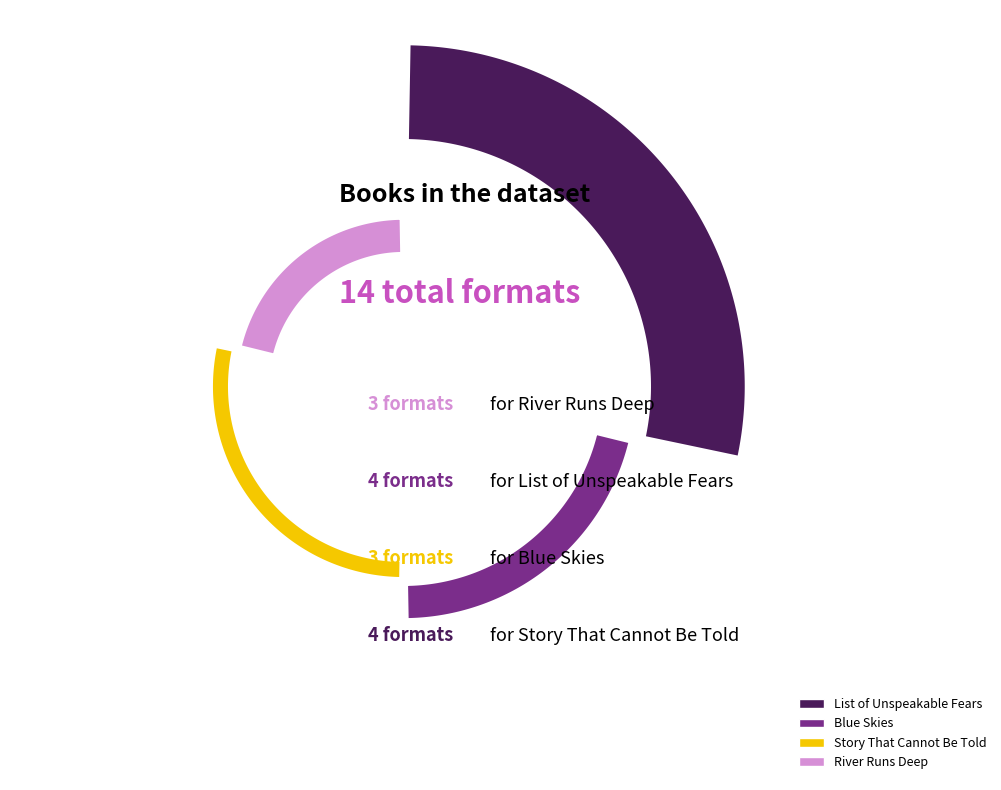

Which category has the smallest portion of the pie?

Story That Cannot Be Told